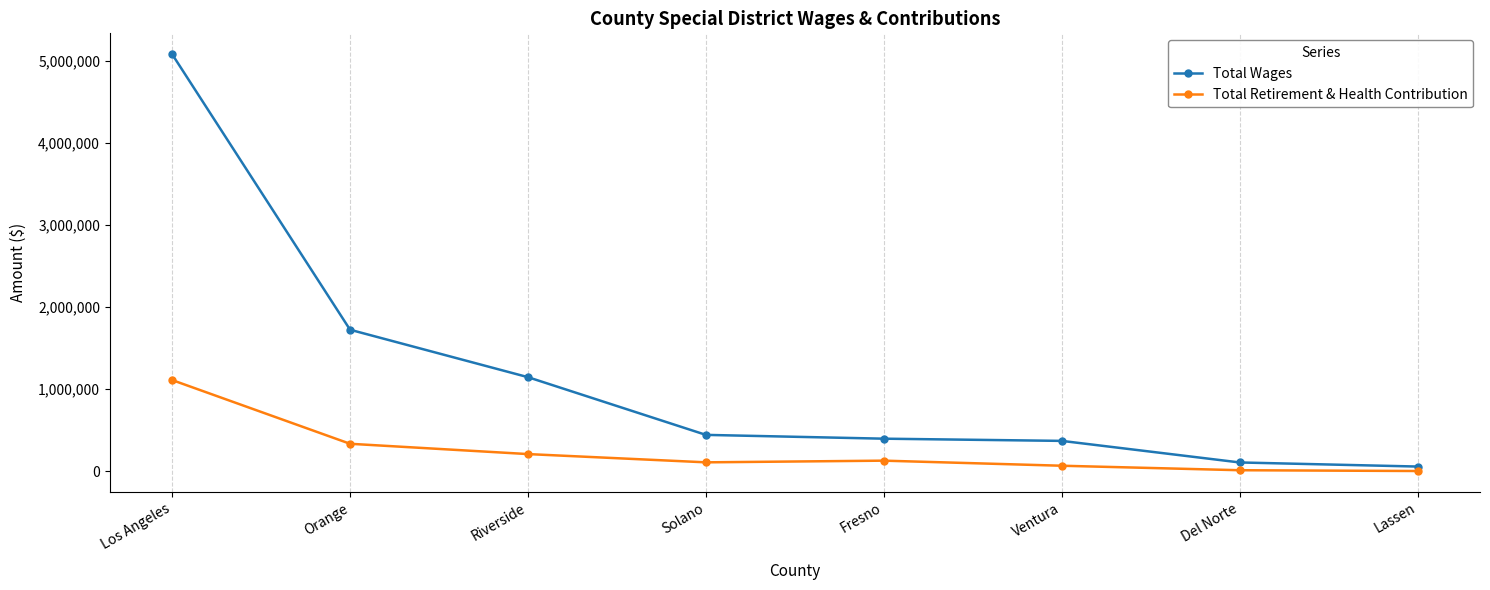

Count the number of data series in this chart.

2